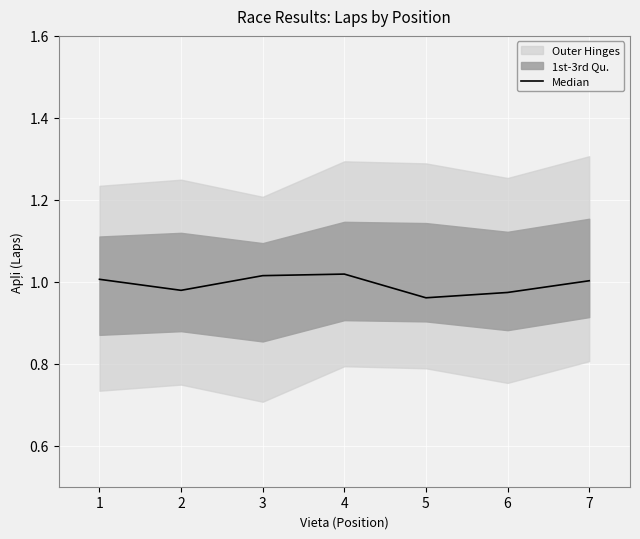

The value of Median at 3 is 1.4. True or false?

False